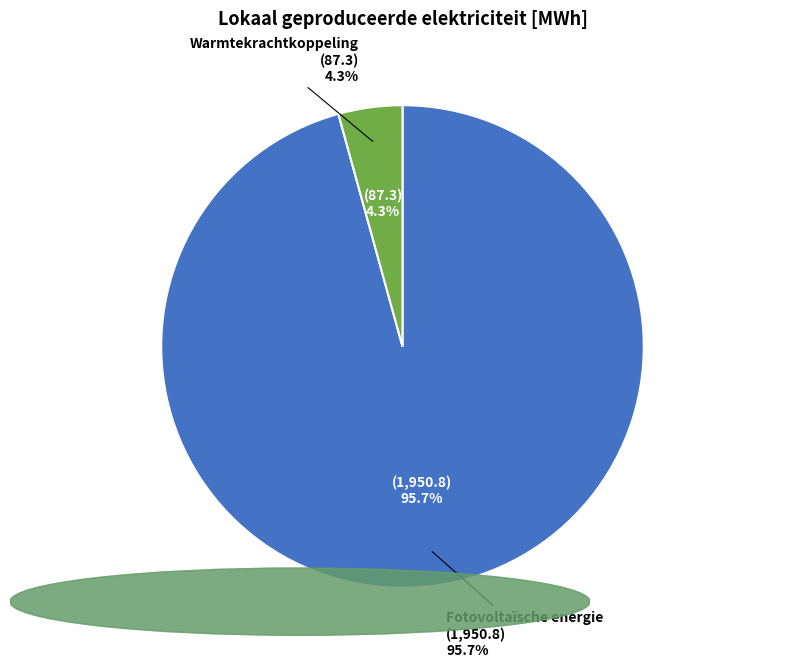

Is Warmtekrachtkoppeling the majority of the pie?

No